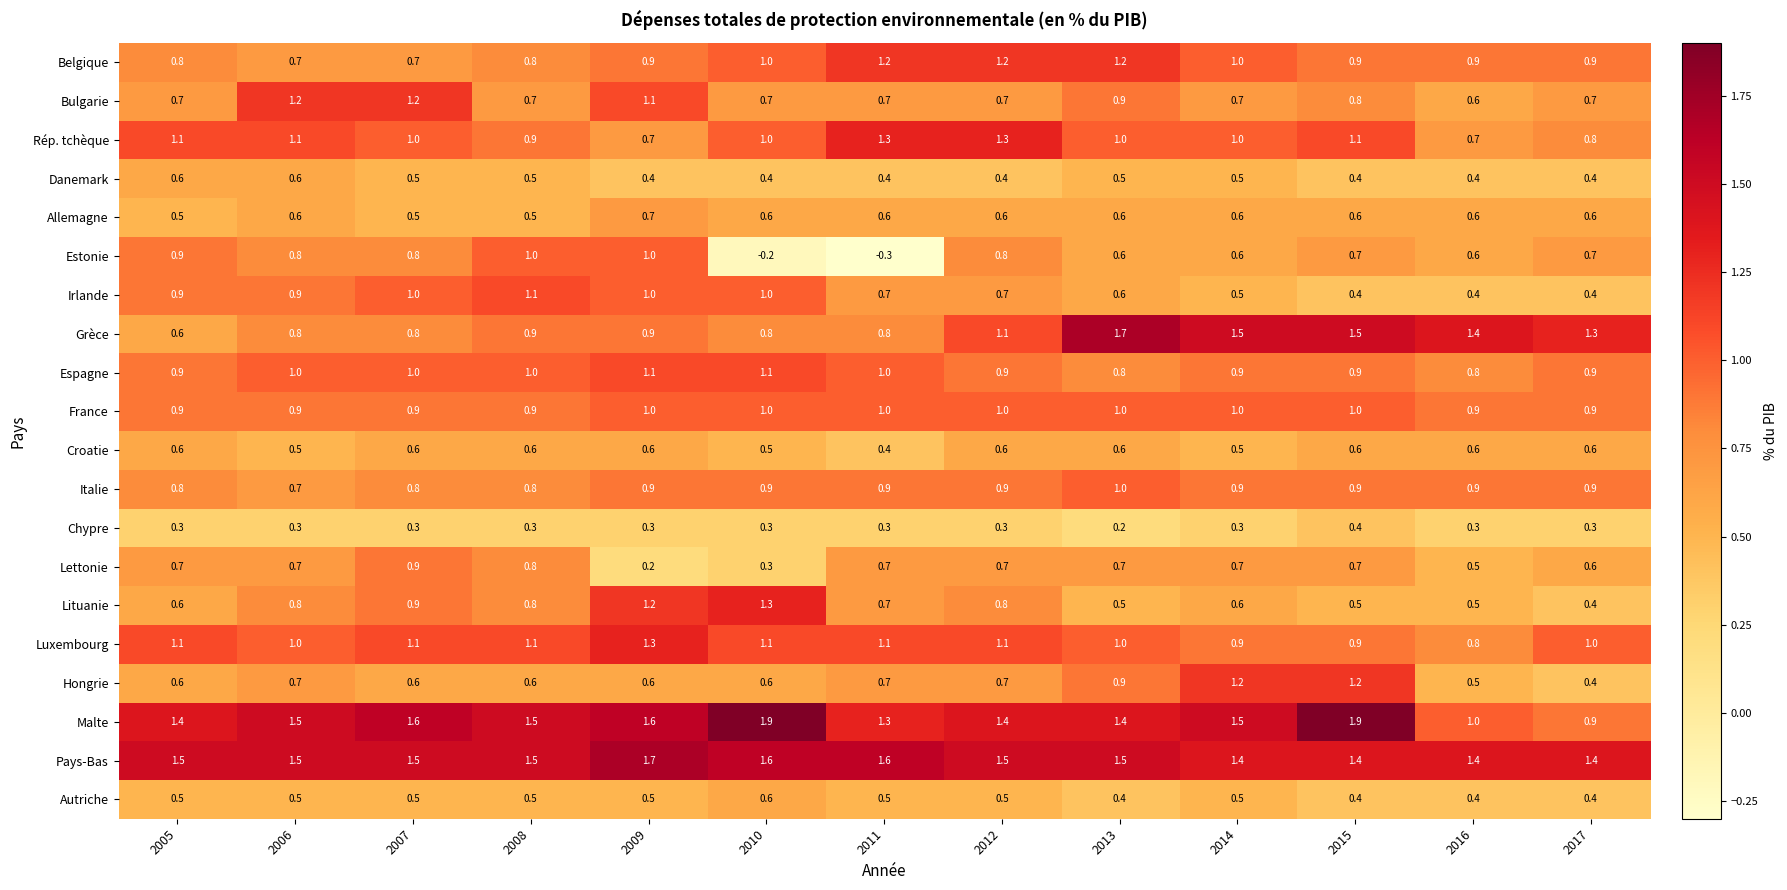

What is the smallest value displayed?

-0.3